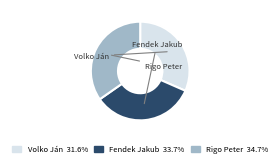

Is Rigo Peter the majority of the pie?

No